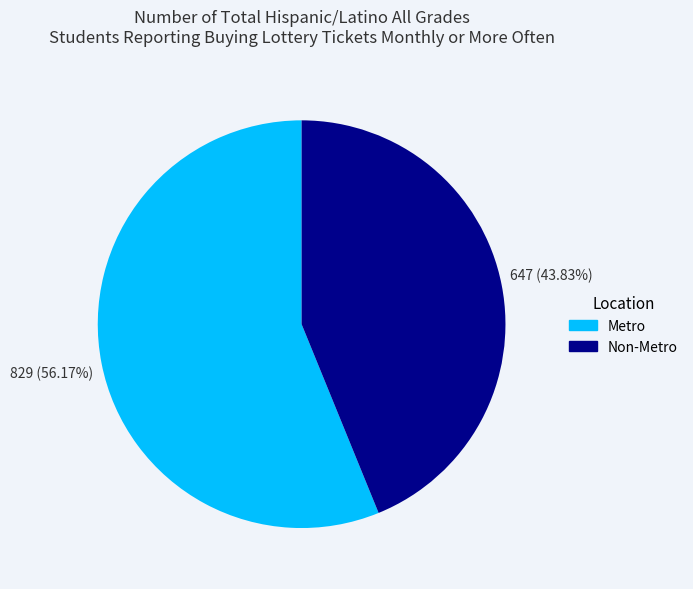

To the nearest percent, what is the difference between the largest and smallest slice percentages?

12%